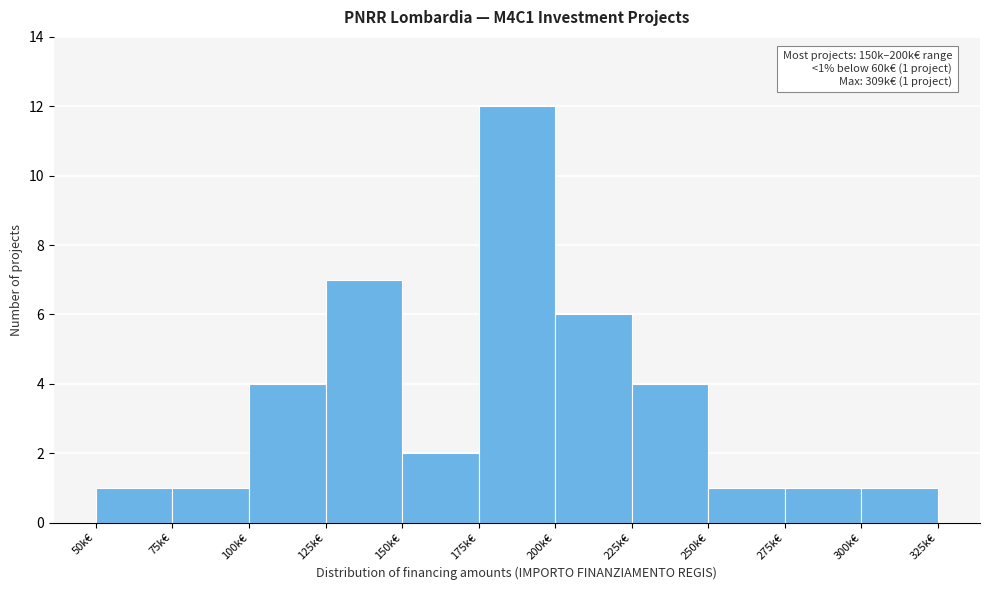

Reading right to left, transcribe all the data shown in this chart.

300k€=1	275k€=1	250k€=1	225k€=4	200k€=6	175k€=12	150k€=2	125k€=7	100k€=4	75k€=1	50k€=1